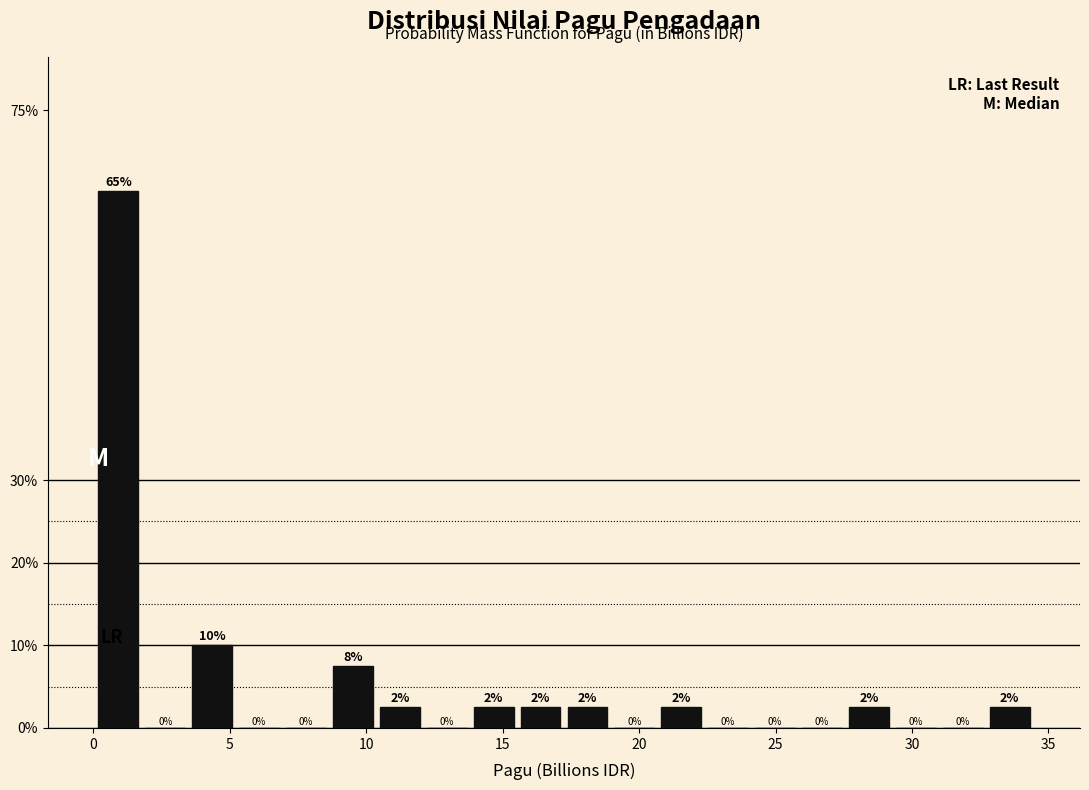

Read against the x-axis, roughly where is the centre of the tallest bar?

1.0